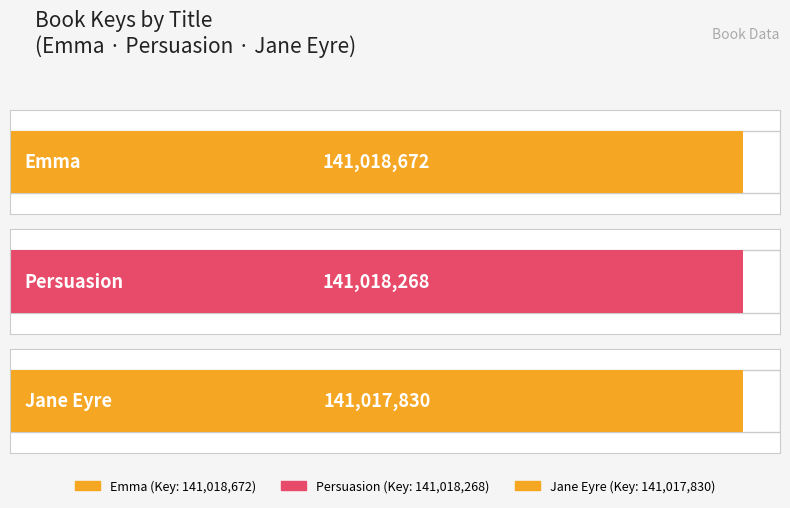

Reading left to right, list all the values displayed in this chart.

Emma=141018672	Persuasion=141018268	Jane Eyre=141017830